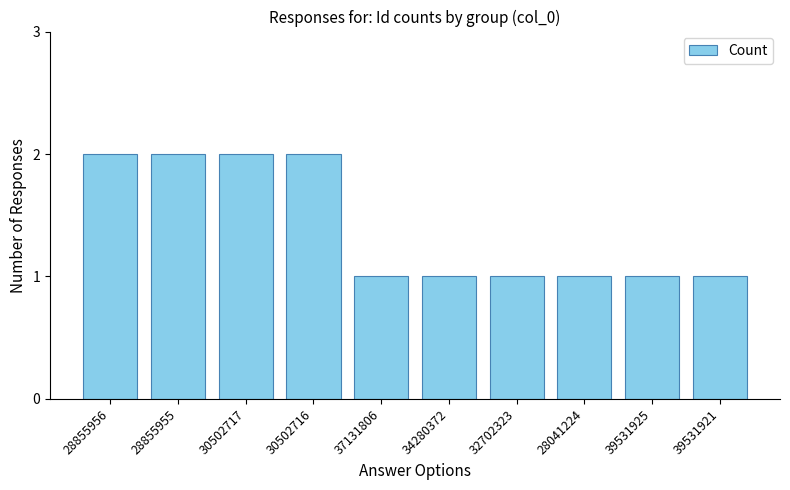

How many data points does each series have?

10